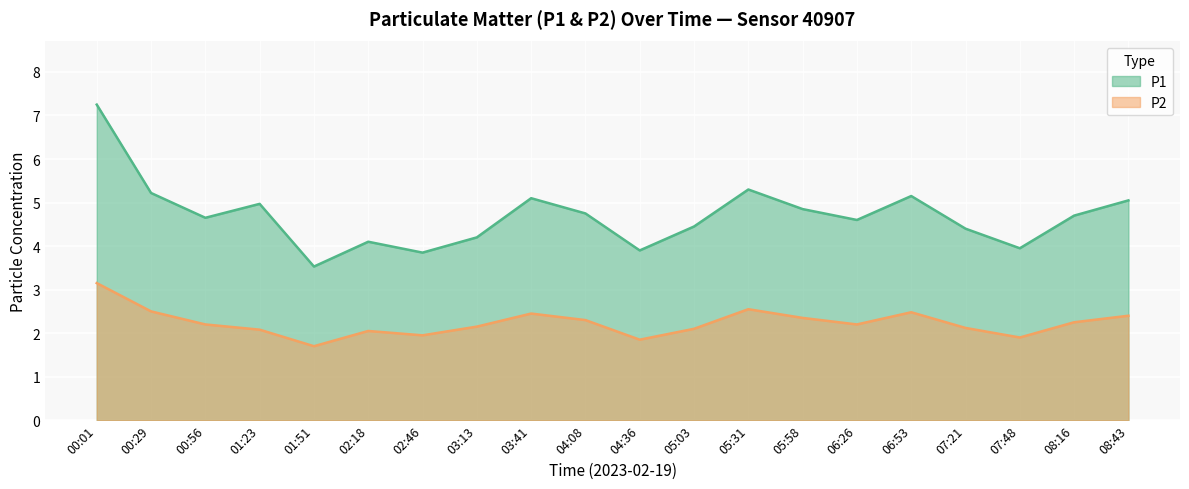

True or false: P2 has a value of 1.9 at 07:48.

True